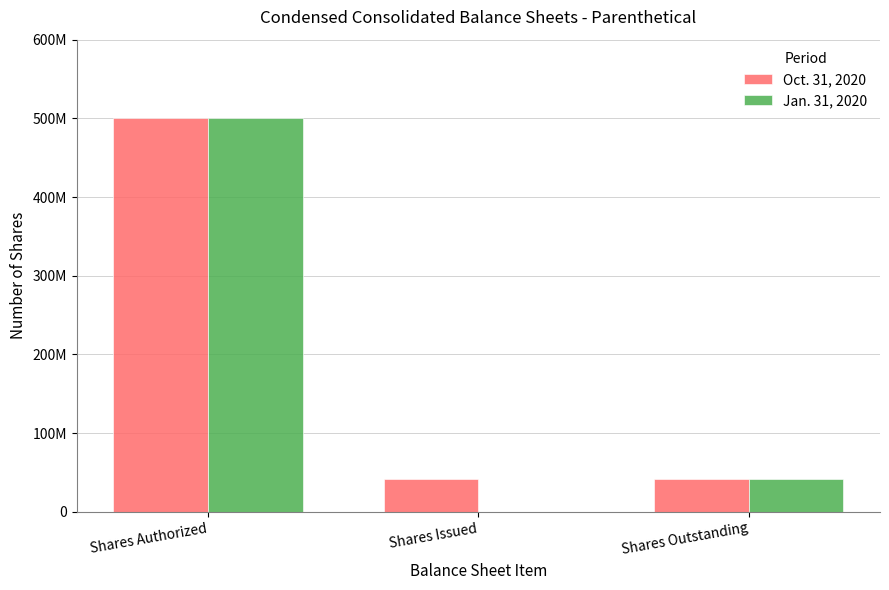

Are the bars horizontal?

No